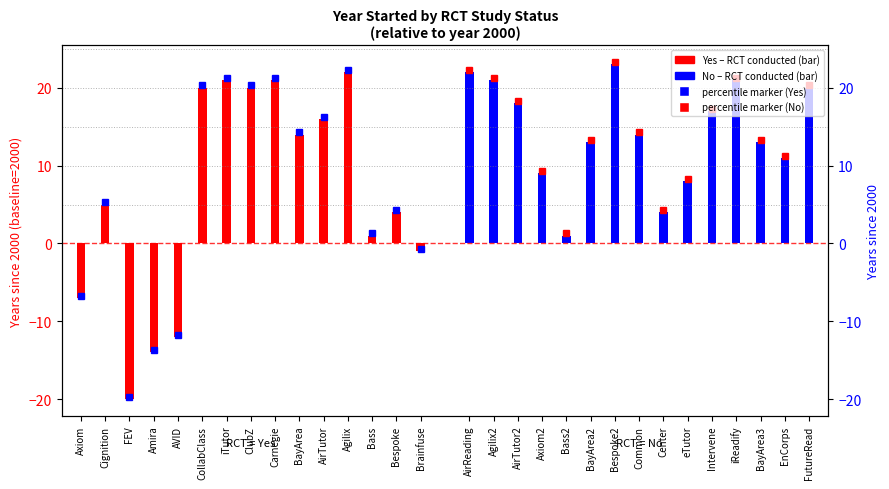

What is the spread (max minus min) of values at Axiom?

29